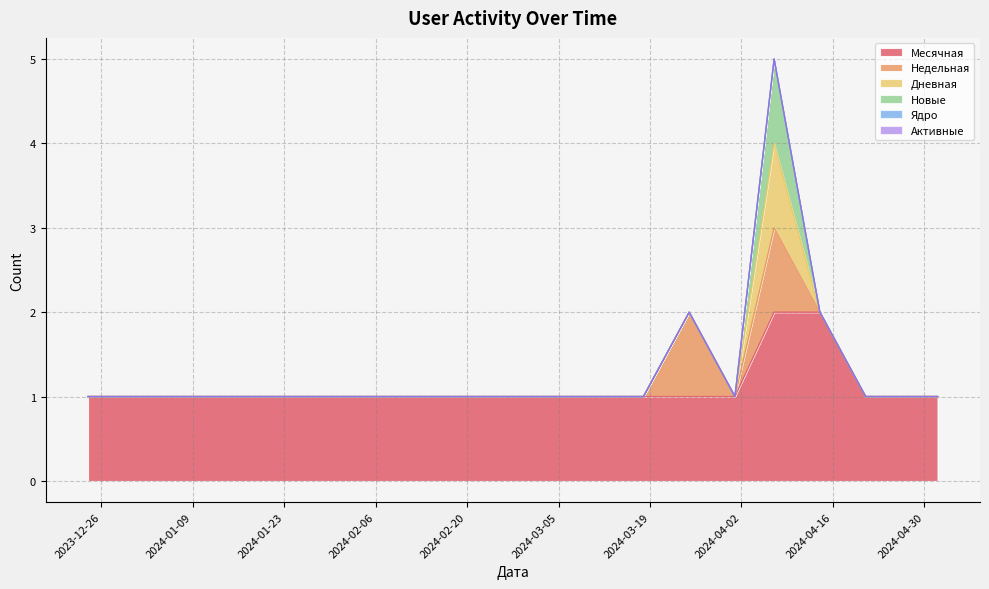

True or false: Недельная and Месячная intersect in this chart.

False